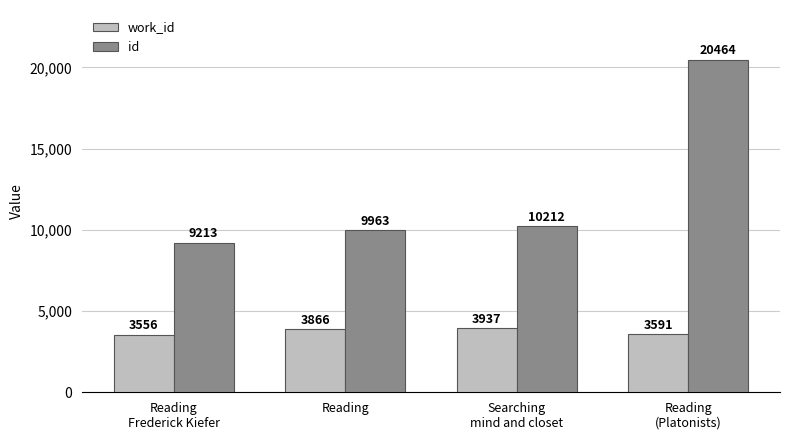

Which series has the largest total across all categories?

id